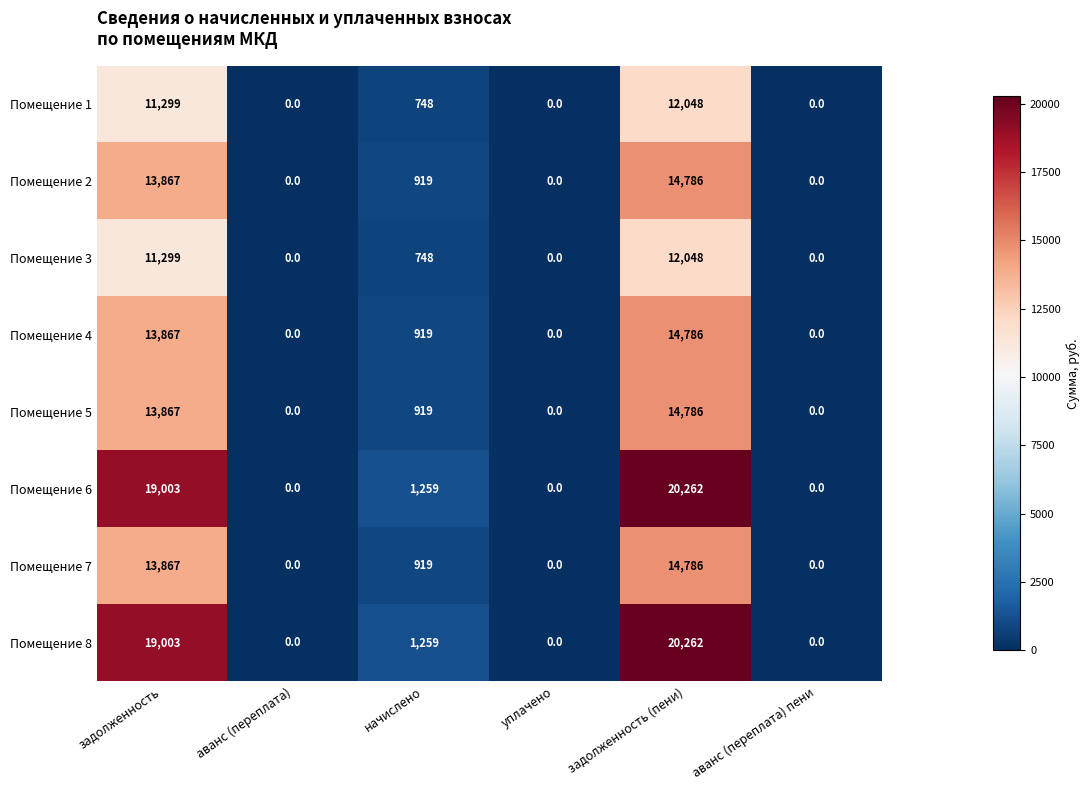

Is the value of Помещение 8 at задолженность greater than the value of Помещение 6 at уплачено?

Yes